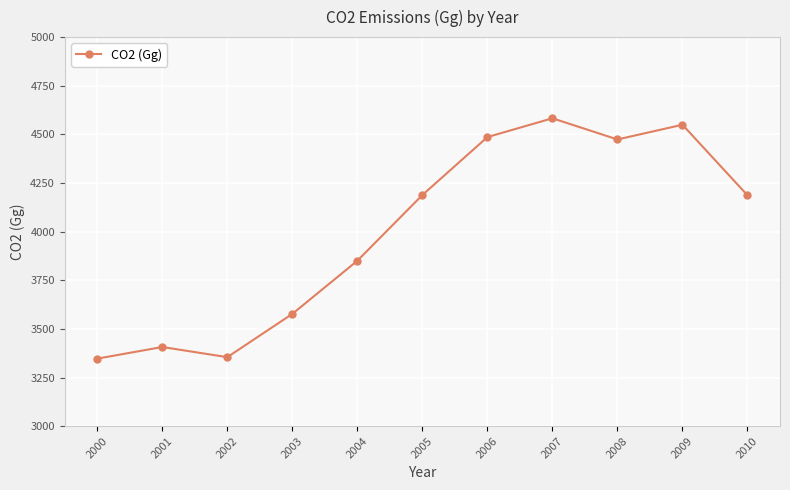

At which label does the data first exceed 4186?

2005